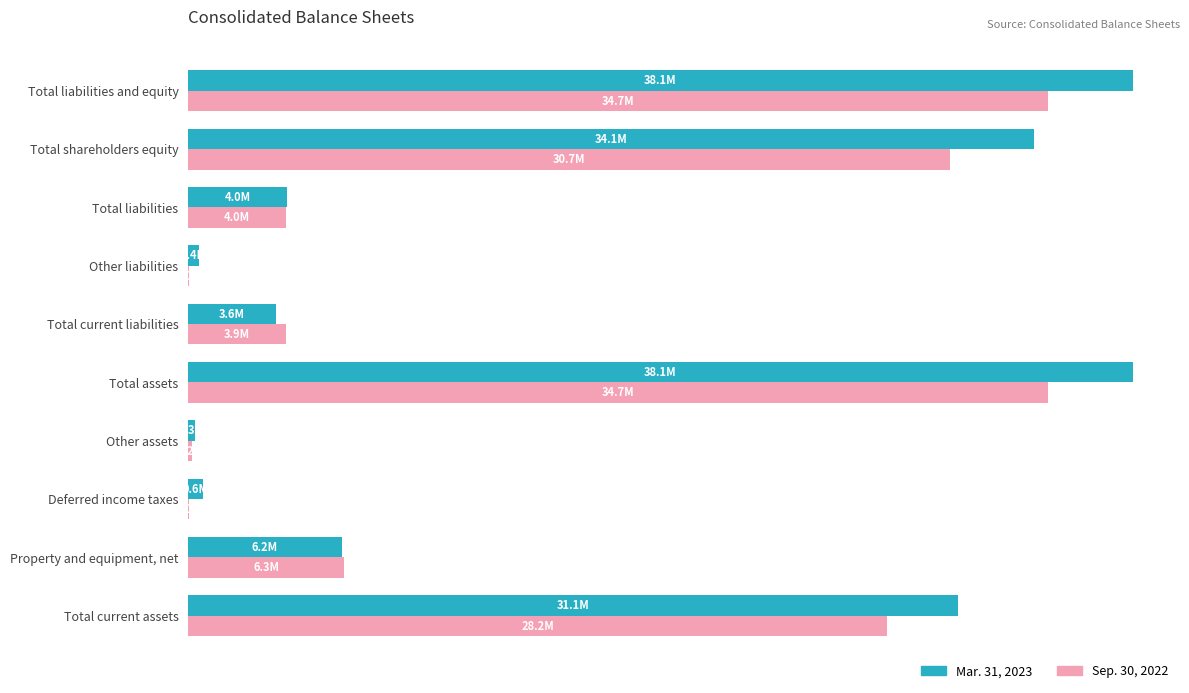

What are all the series names shown in the legend?

Mar. 31, 2023, Sep. 30, 2022